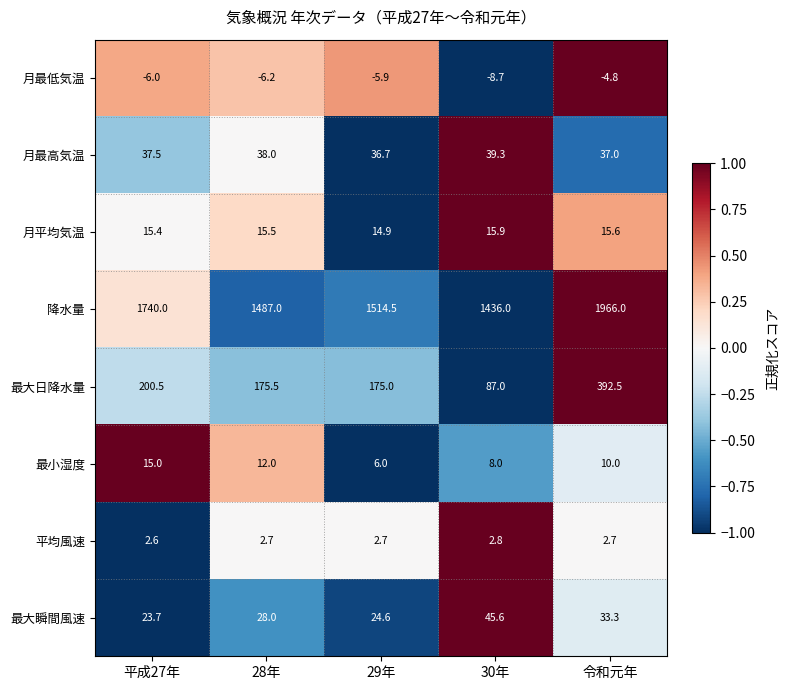

The value of 月平均気温 at 30年 is 15.9. True or false?

True